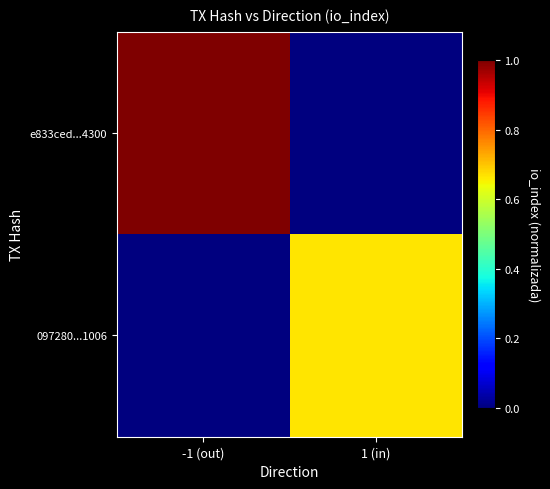

Which has a higher value, 1 (in) or -1 (out)?

-1 (out)